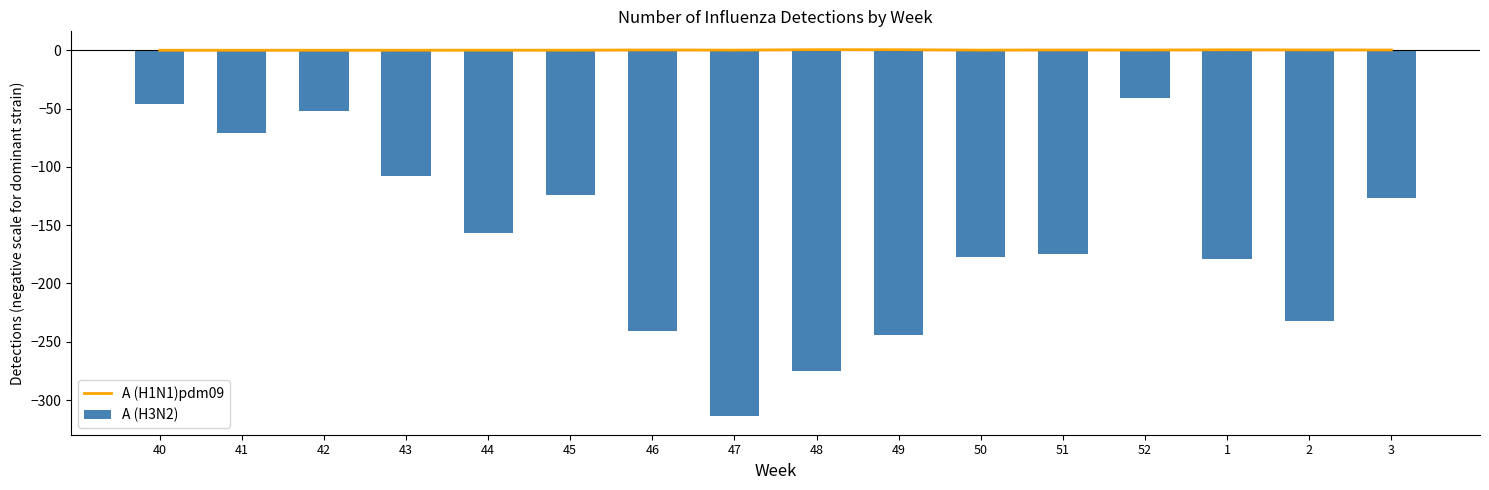

The A (H1N1)pdm09 series shows 0.5 at 48. True or false?

True